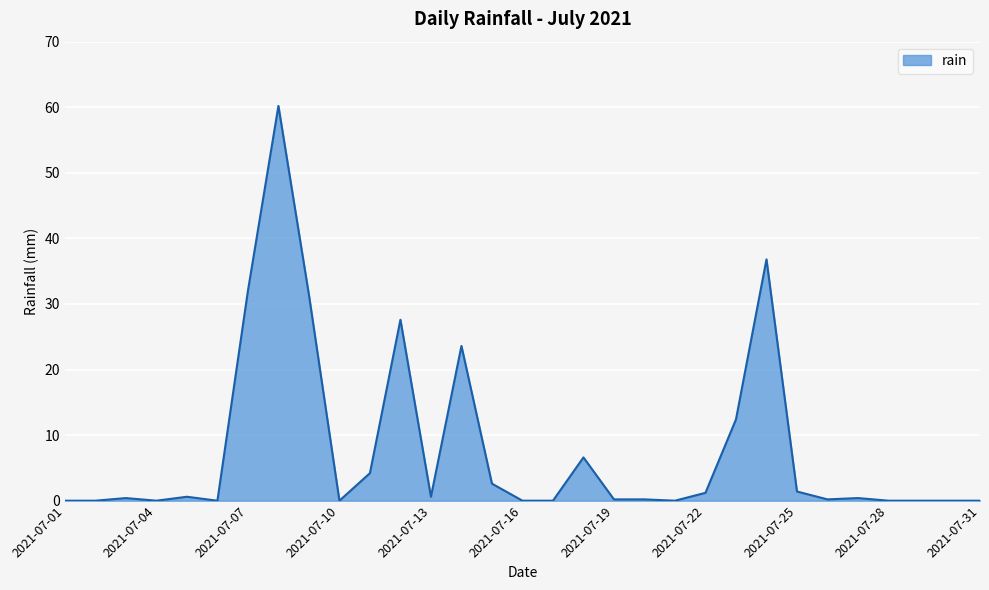

What is the maximum value shown in the chart?

60.2